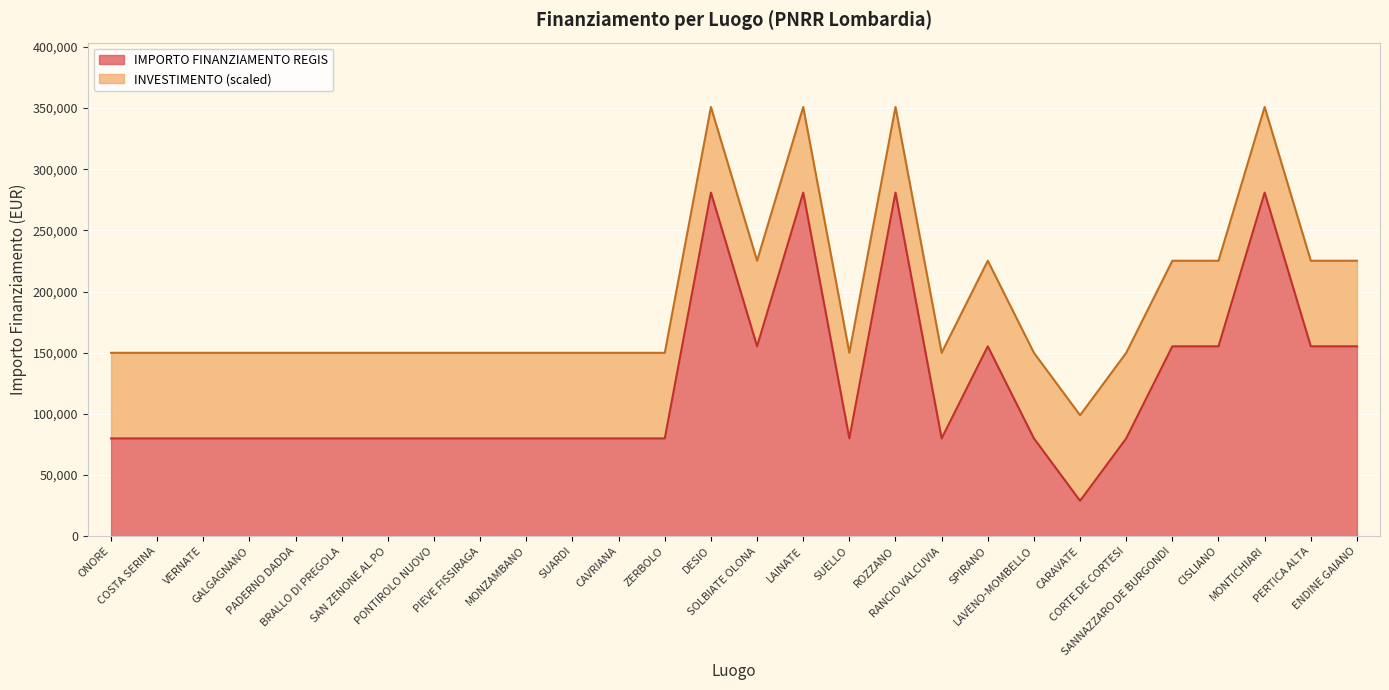

What is the difference between the maximum and minimum values?

252030